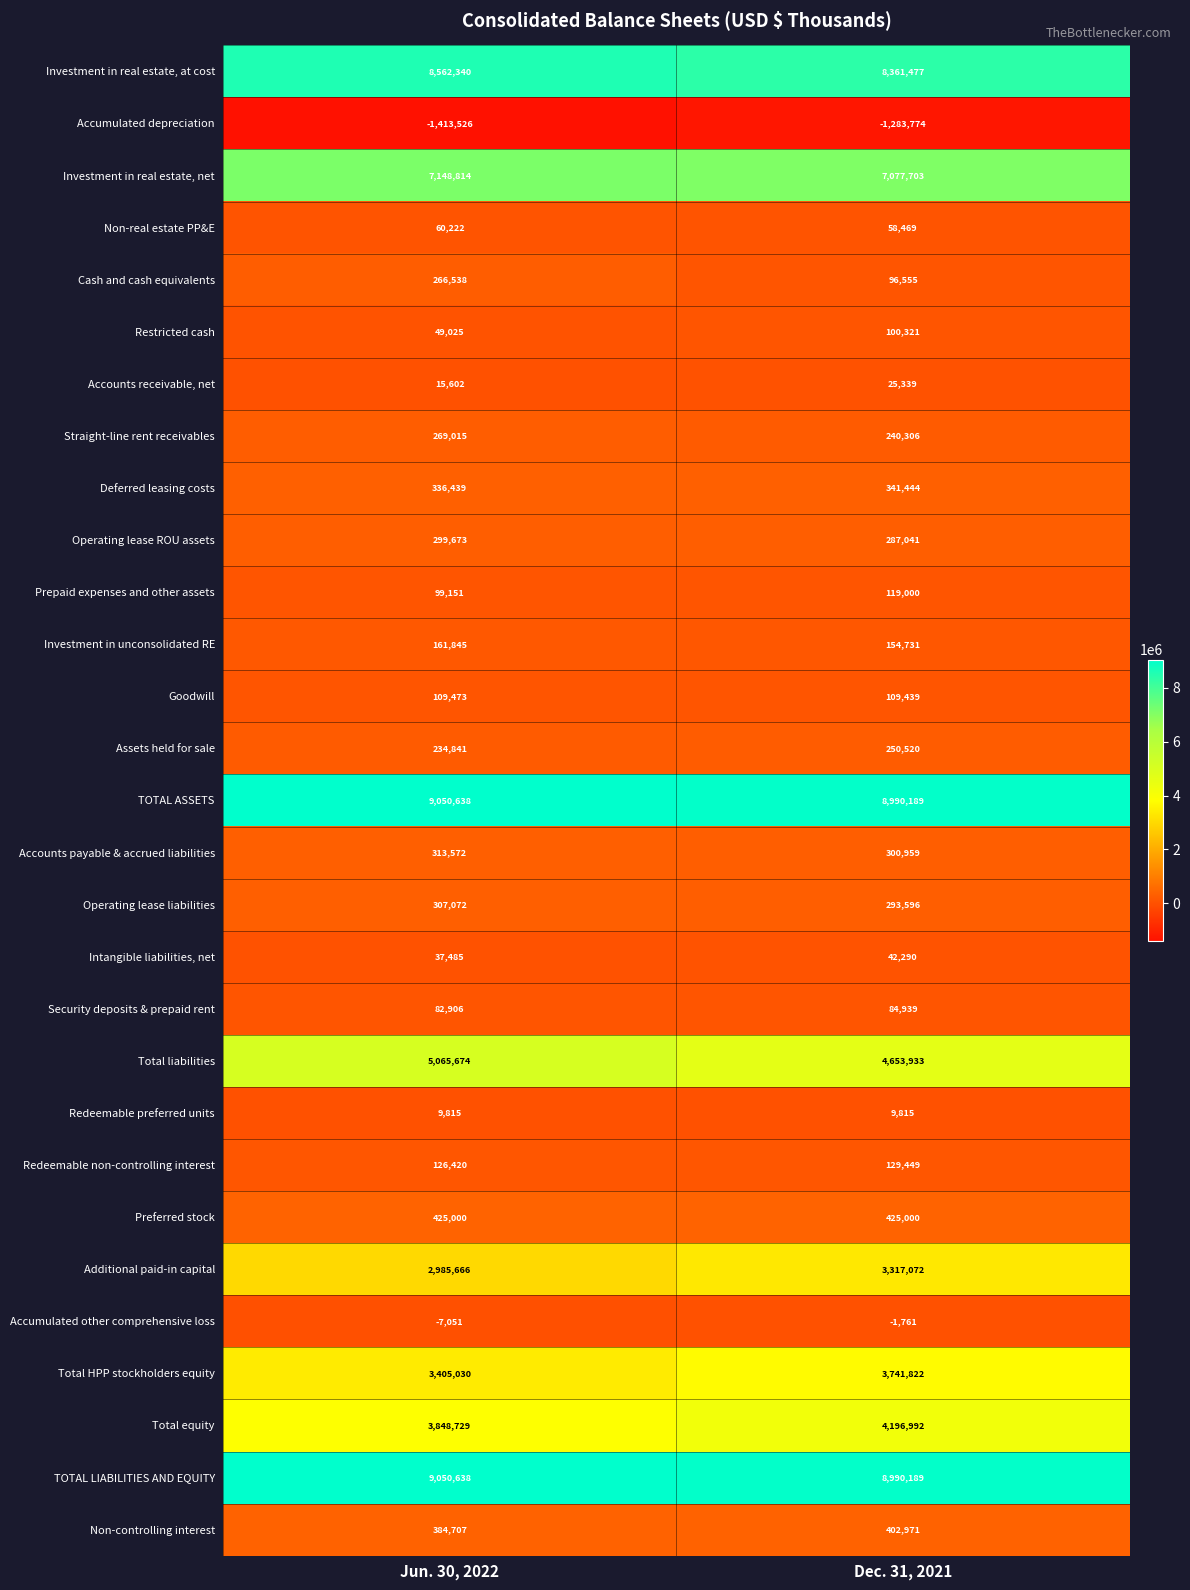

What is the total value across all series at Jun. 30, 2022?

51285753